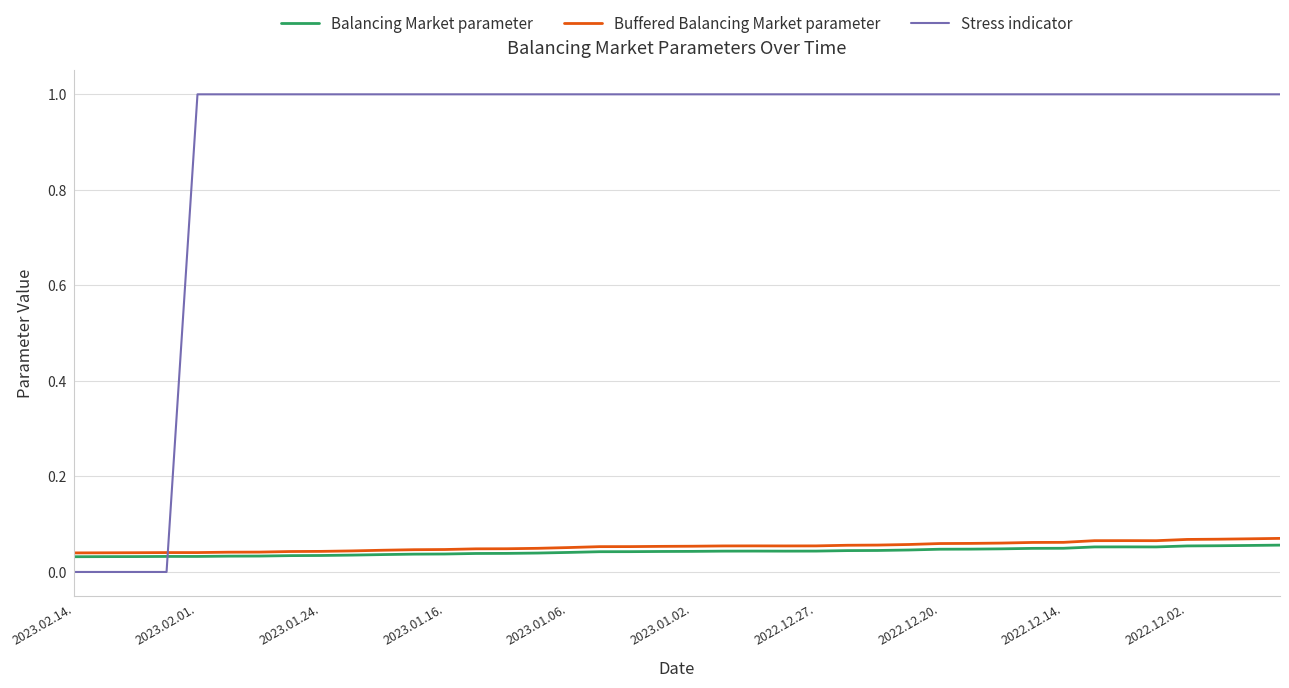

Which series has the largest total across all categories?

Stress indicator